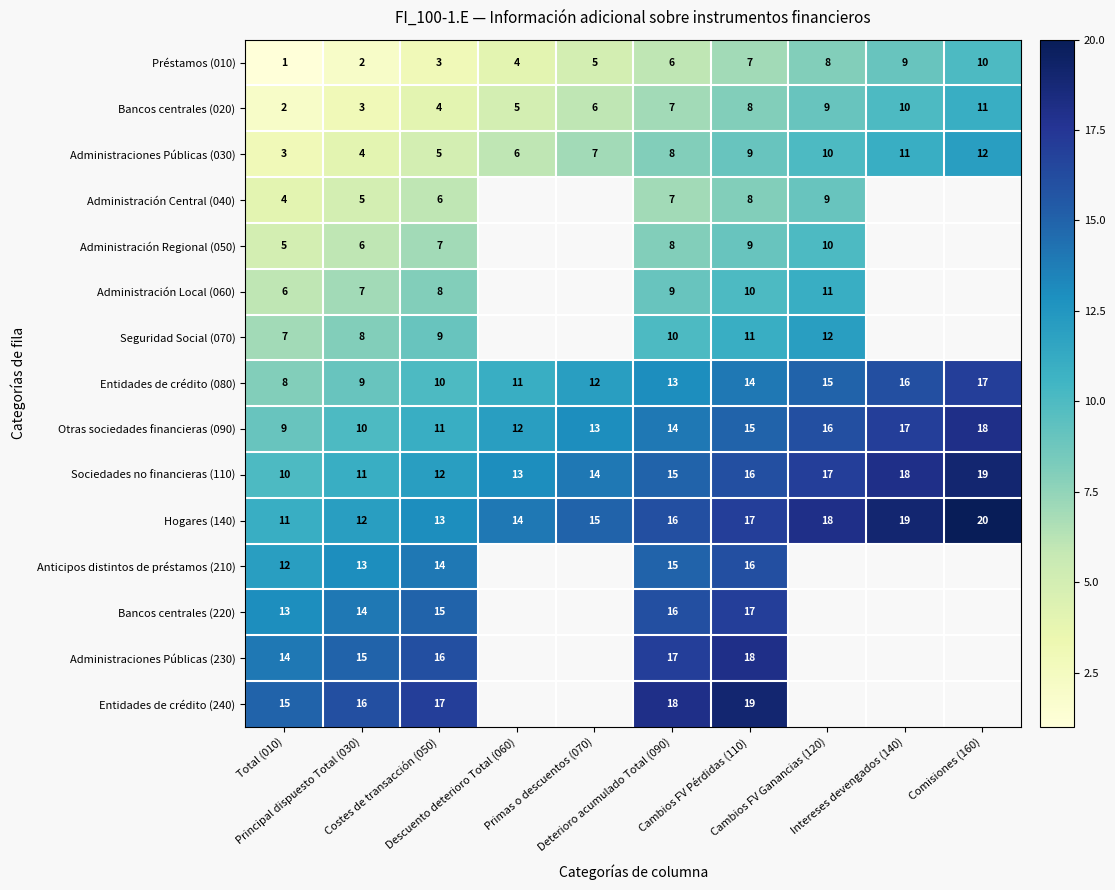

What is the difference between the second highest and second lowest values in the Préstamos (010) series?

7